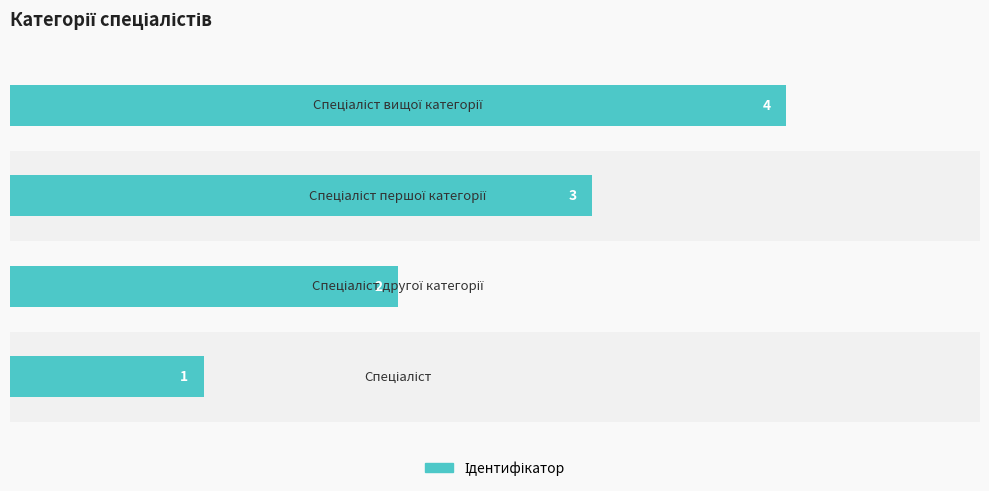

How many values are between 2 and 4?

3